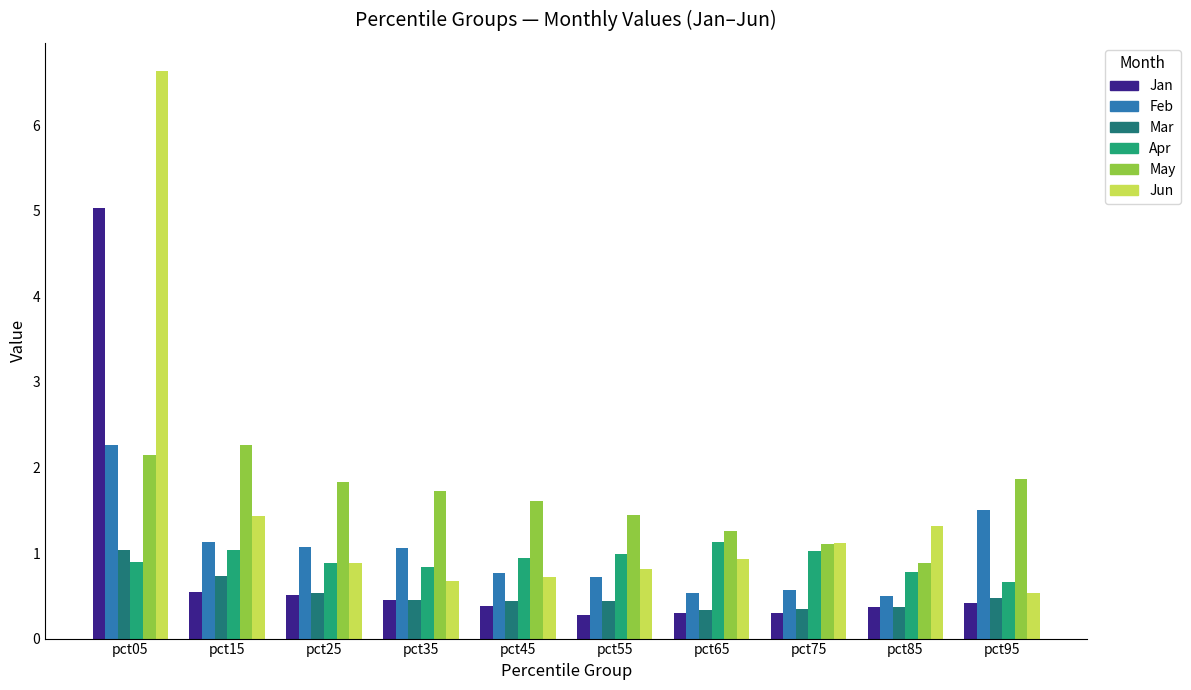

What value does the May series have at pct95?

1.9